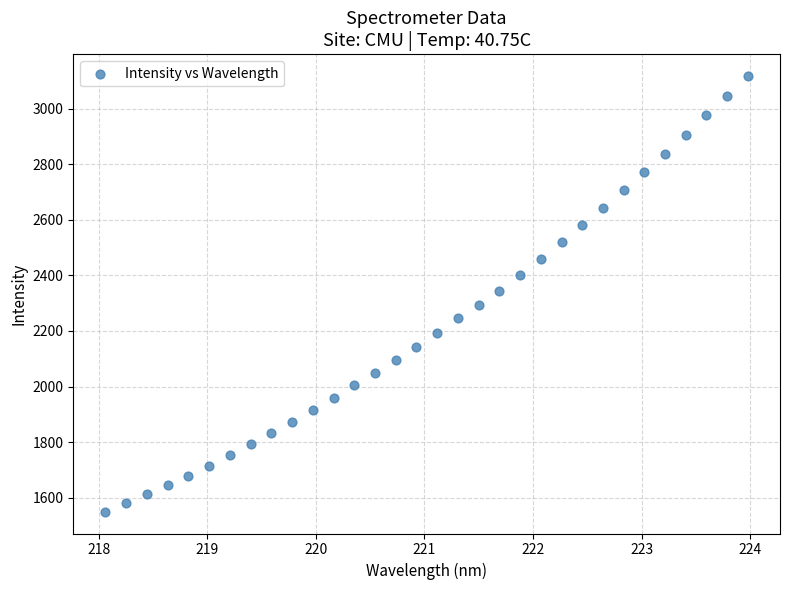

What is the range of Y values (max minus min)?

1567.6